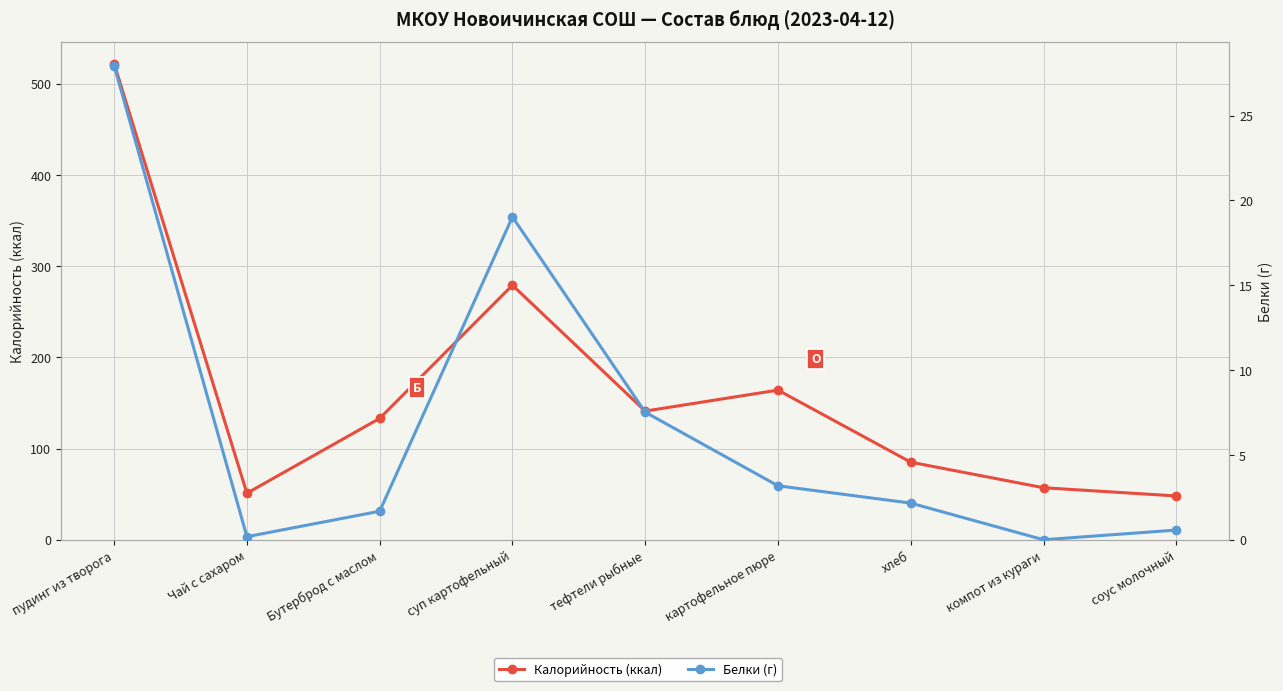

What is the sum of the Калорийность (ккал) values at картофельное пюре and суп картофельный?

443.0